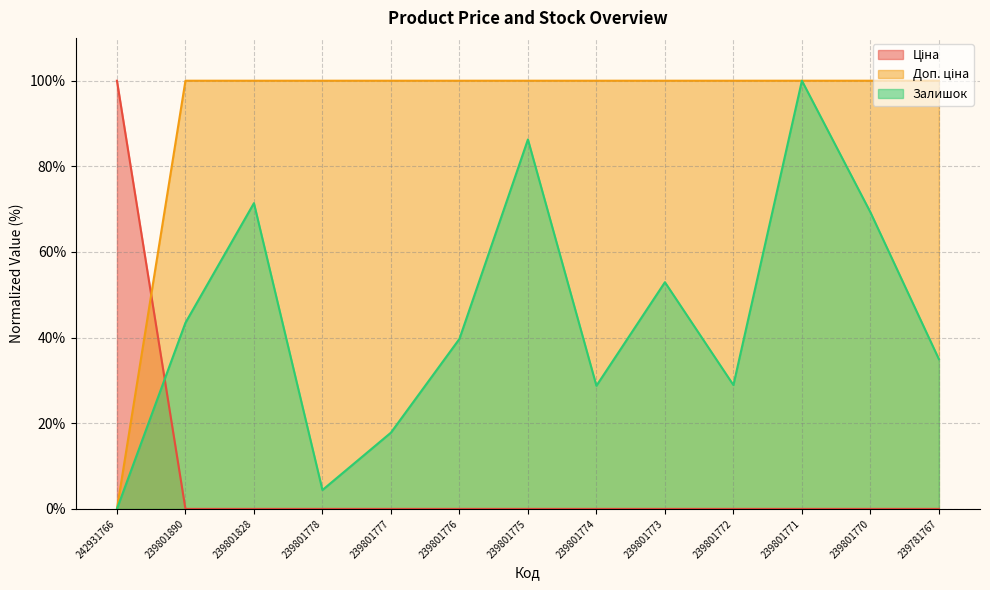

List the labels in order of Залишок value, largest first.

239801771, 239801775, 239801828, 239801770, 239801773, 239801890, 239801776, 239781767, 239801772, 239801774, 239801777, 239801778, 242931766